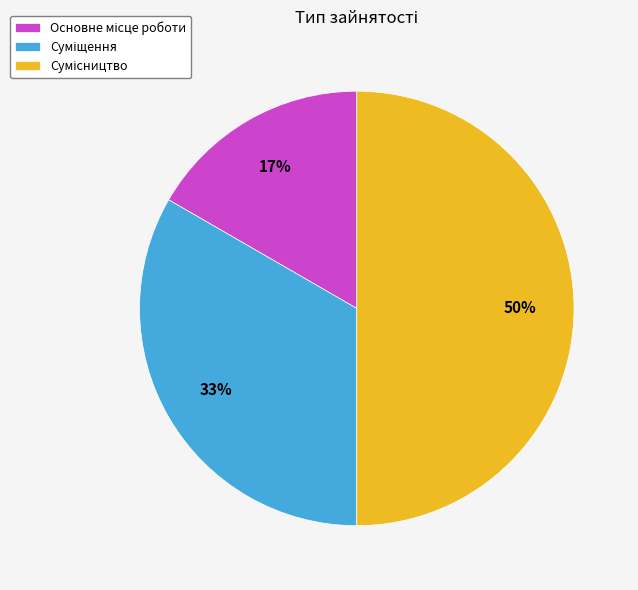

To the nearest percent, what is the average slice percentage?

33%